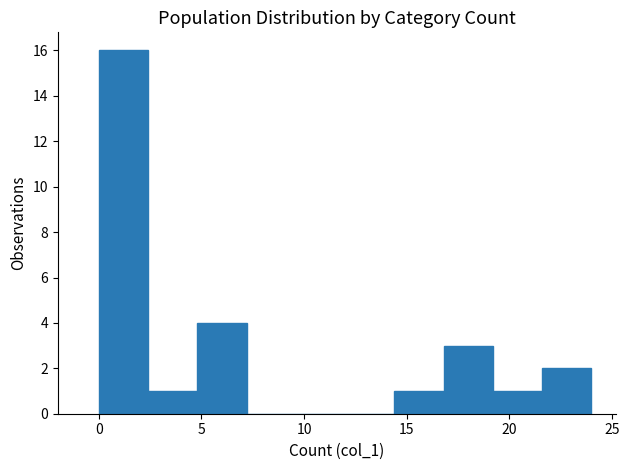

Reading left to right, transcribe this chart: for each bar, give the range it covers on the x-axis and its height. Neither the bar edges nor the heights are printed on the chart, so give them approximately, as read against the axes.

0.0 to 2.4: 16
2.4 to 4.8: 1
4.8 to 7.2: 4
7.2 to 9.6: 0
9.6 to 12.0: 0
12.0 to 14.4: 0
14.4 to 16.8: 1
16.8 to 19.2: 3
19.2 to 21.6: 1
21.6 to 24.0: 2